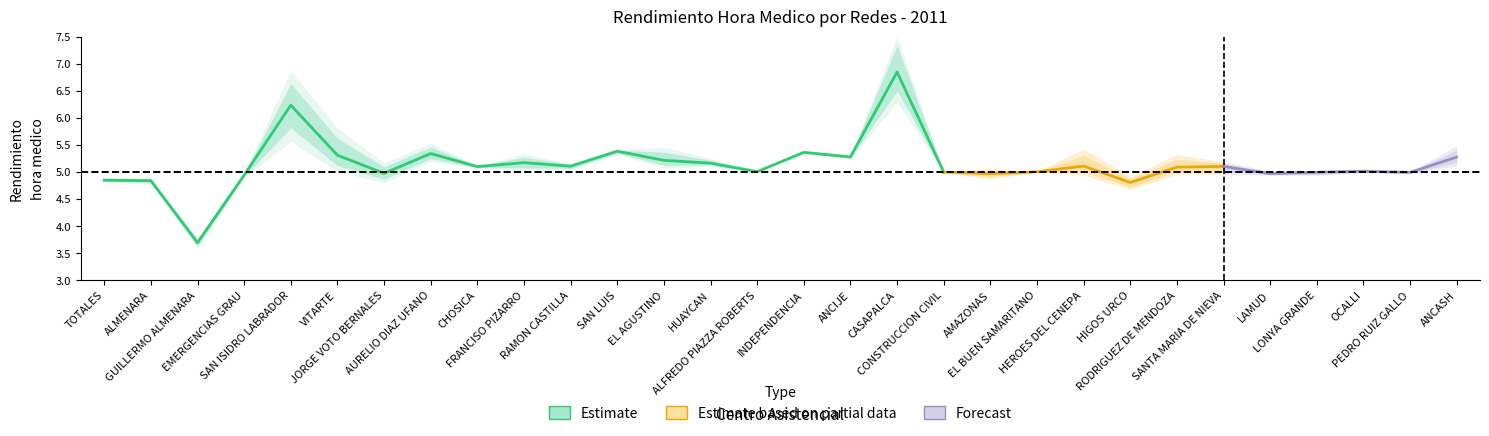

Reading left to right, list all the values displayed in this chart.

TOTAL-11: 4.8	4.8	3.7	4.9	6.2	5.3	5.0	5.3	5.1	5.2	5.1	5.4	5.2	5.2	5.0	5.4	5.3	6.8	5.0	5.0	5.0	5.1	4.8	5.1	5.1	5.0	5.0	5.0	5.0	5.3
Jan-2011: 4.9	4.9	3.7	4.9	5.8	5.6	5.0	5.5	5.1	5.1	5.1	5.4	5.2	5.2	5.0	5.3	5.3	7.3	5.0	5.0	5.0	5.3	4.9	5.0	5.1	5.0	5.0	5.0	5.0	5.2
Feb-2011: 4.8	4.8	3.7	4.9	6.1	5.1	4.9	5.2	5.1	5.2	5.1	5.4	5.1	5.1	5.0	5.4	5.3	6.5	5.0	4.9	5.0	5.0	4.7	5.0	5.0	5.0	5.0	5.0	5.0	5.2
Mar-2011: 4.8	4.8	3.6	5.0	6.6	5.2	5.1	5.3	5.1	5.3	5.1	5.4	5.4	5.1	5.0	5.4	5.3	6.7	5.0	5.0	5.0	5.0	4.8	5.2	5.2	5.0	5.0	5.0	5.0	5.4